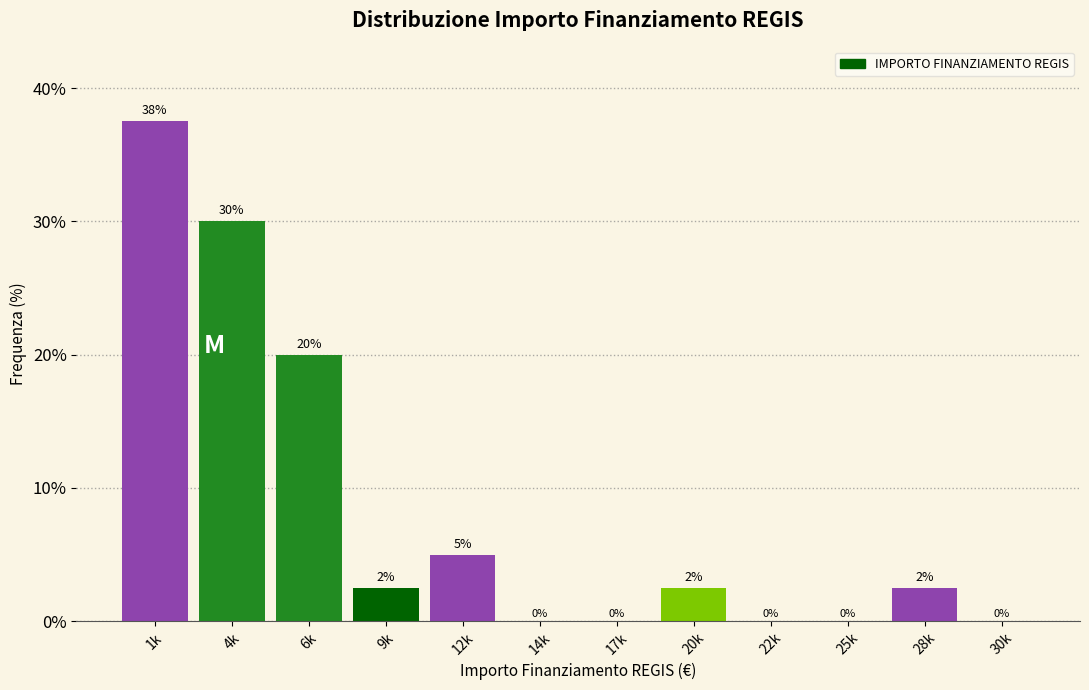

Which has a higher value, 12k or 30k?

12k